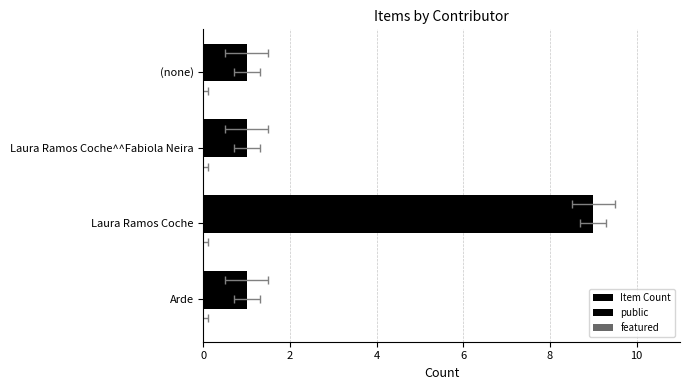

Is the value of Item Count at 6 greater than the value of featured at 2?

Yes